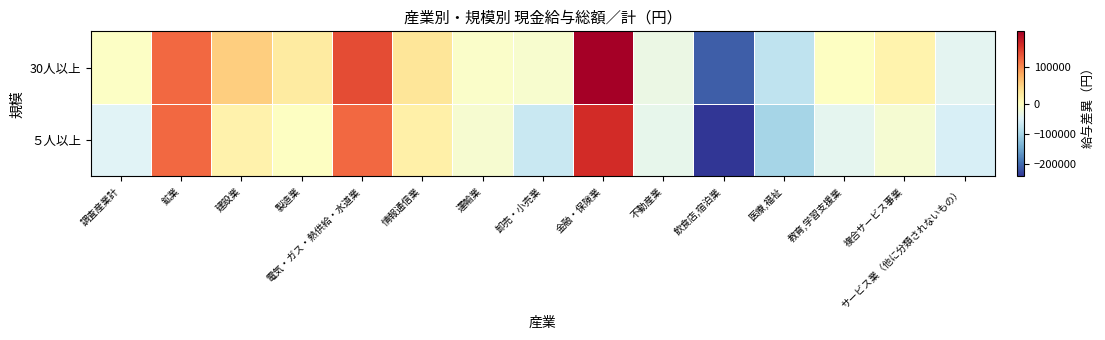

Between 医療,福祉 and 情報通信業, which is larger?

情報通信業